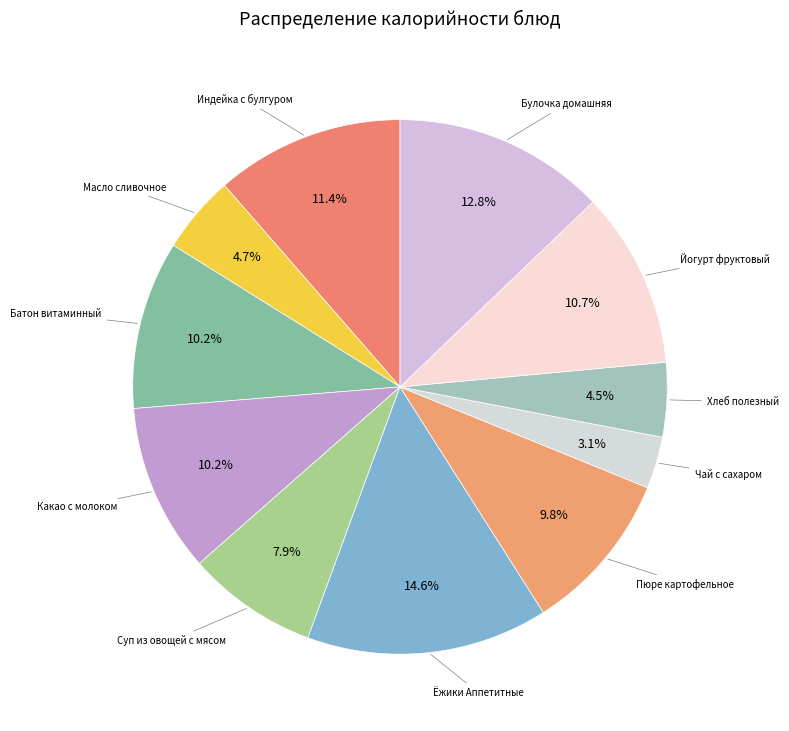

Count the number of slices in the pie.

11